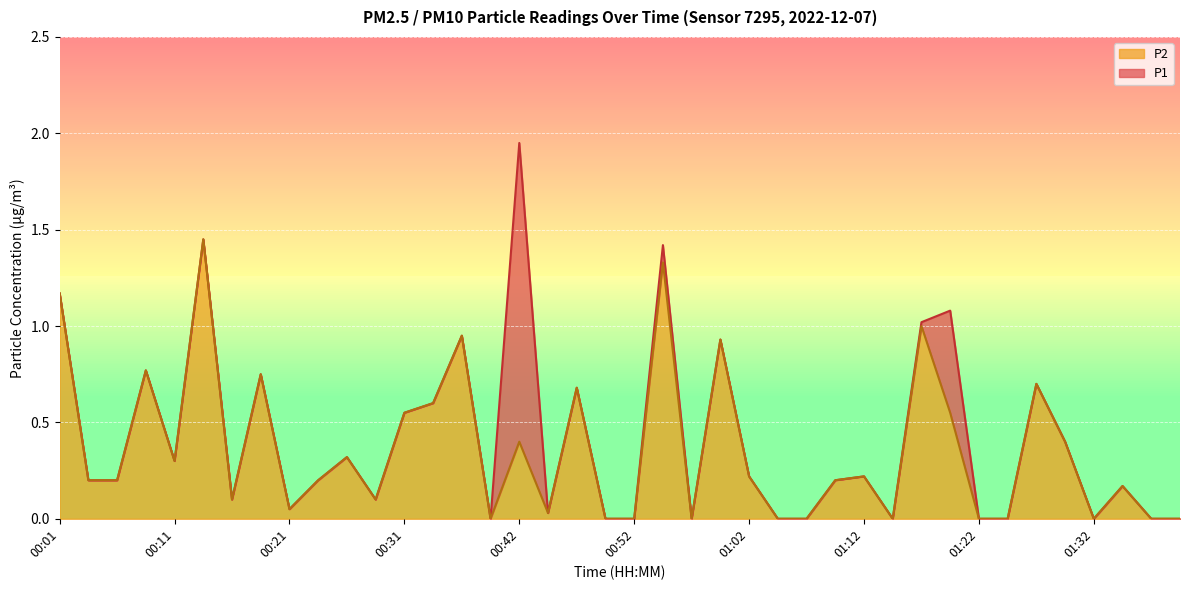

Is the value of P1 at 01:02 greater than the value of P2 at 00:59?

No